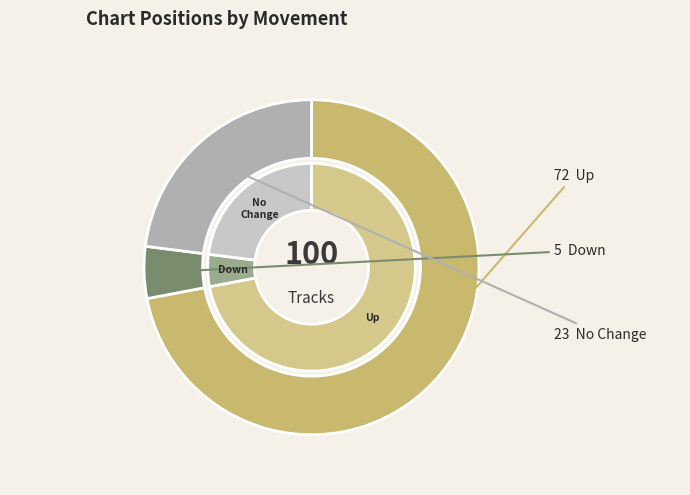

Is it true that up is 72% of the pie?

True